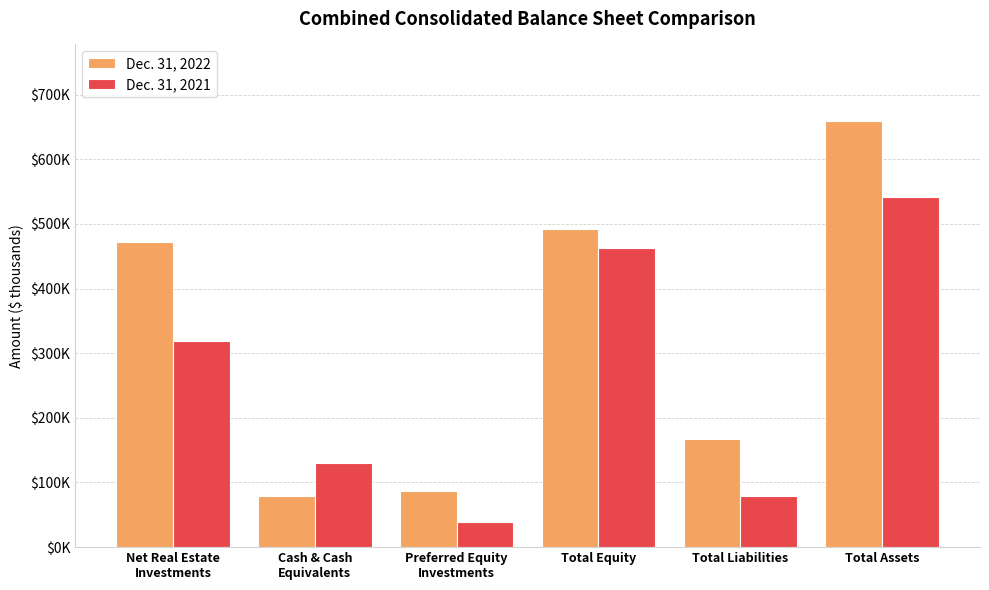

Does the chart contain any negative values?

No